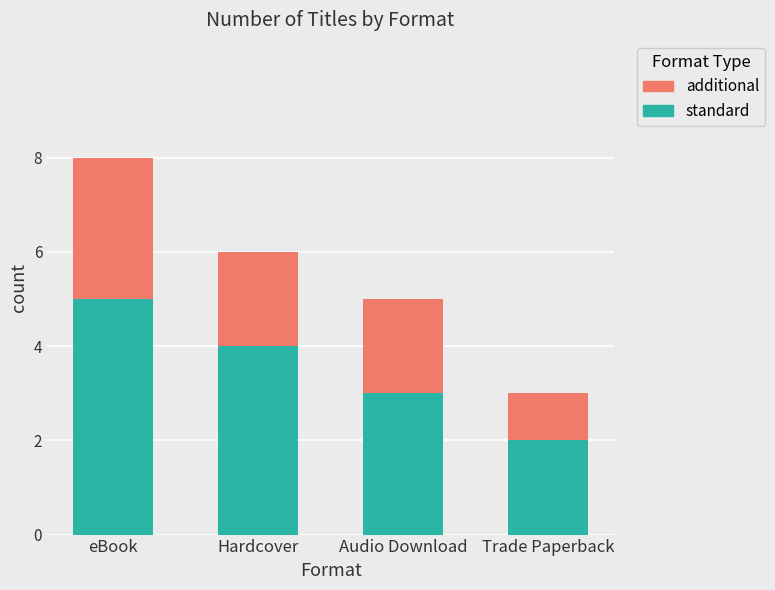

The value of standard at Audio Download is 3. True or false?

True